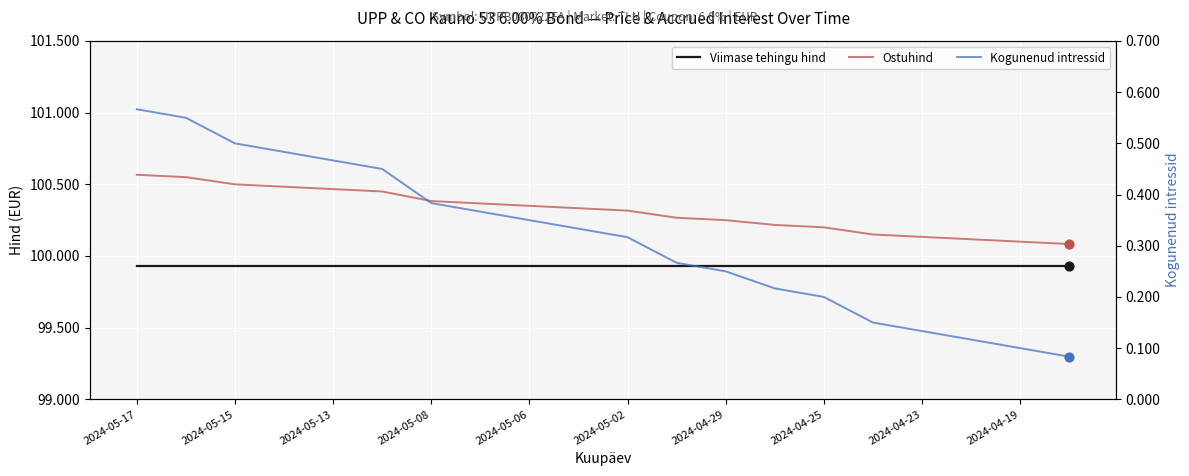

At which category is the sum across all series the highest?

2024-05-17